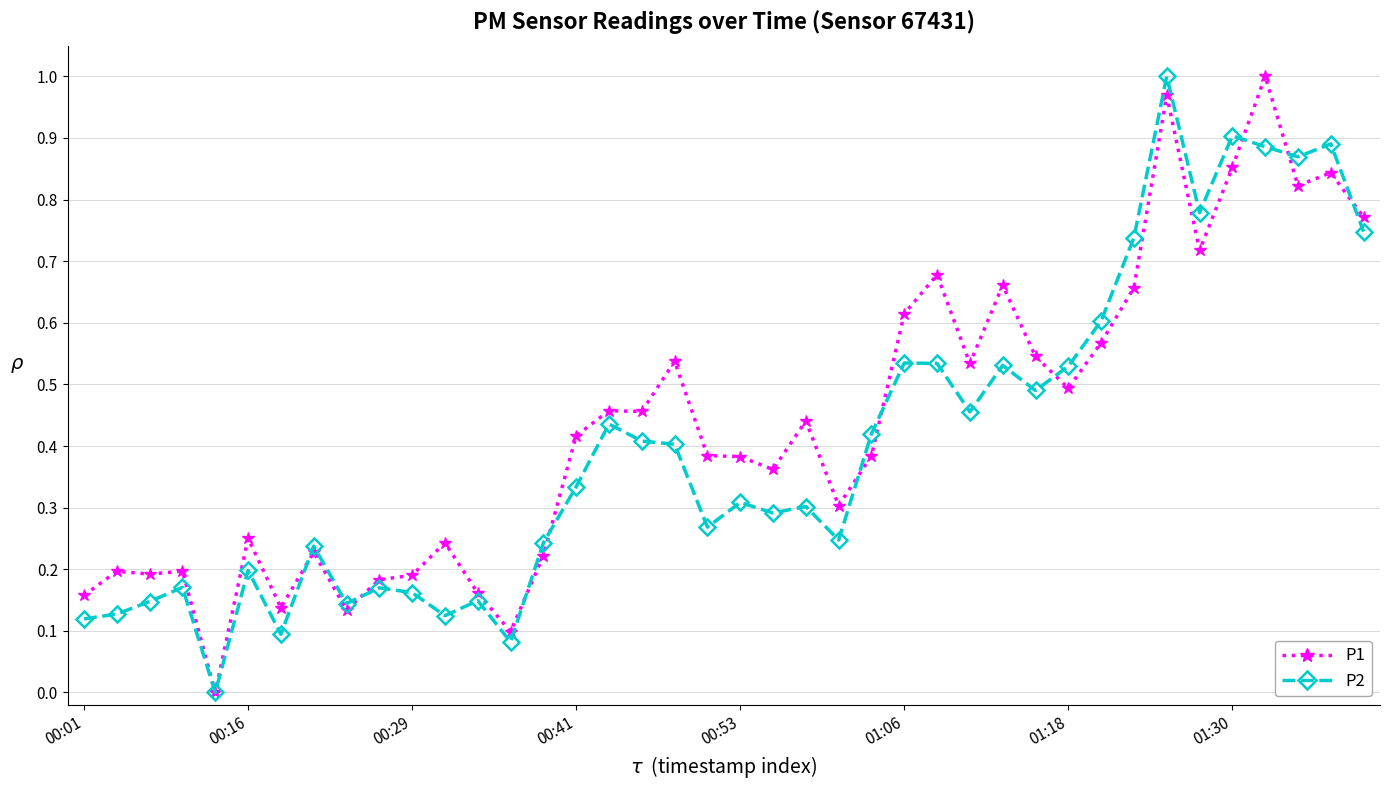

True or false: P2 has more than 0 points higher than both neighbors.

True